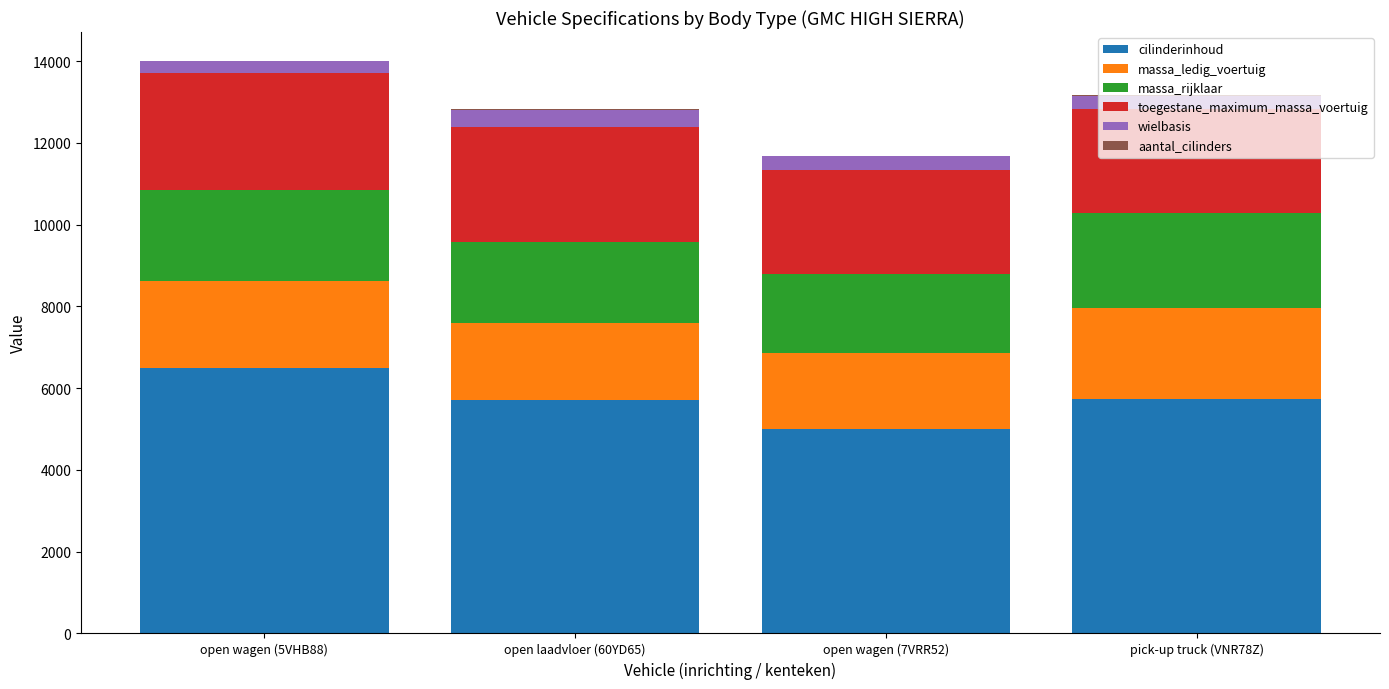

What is the sum of all cilinderinhoud values?

22935